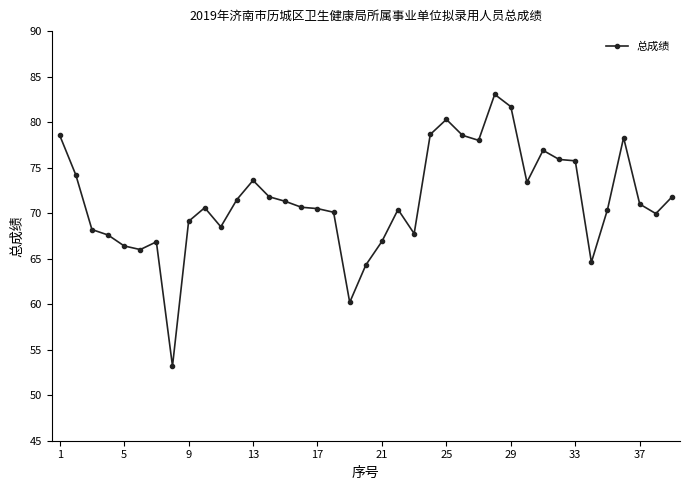

True or false: there are more than 0 points higher than both neighbors.

True